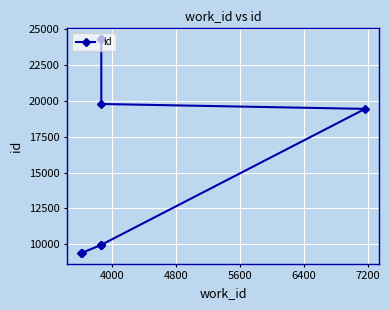

The value at 6400 is 15932. True or false?

False